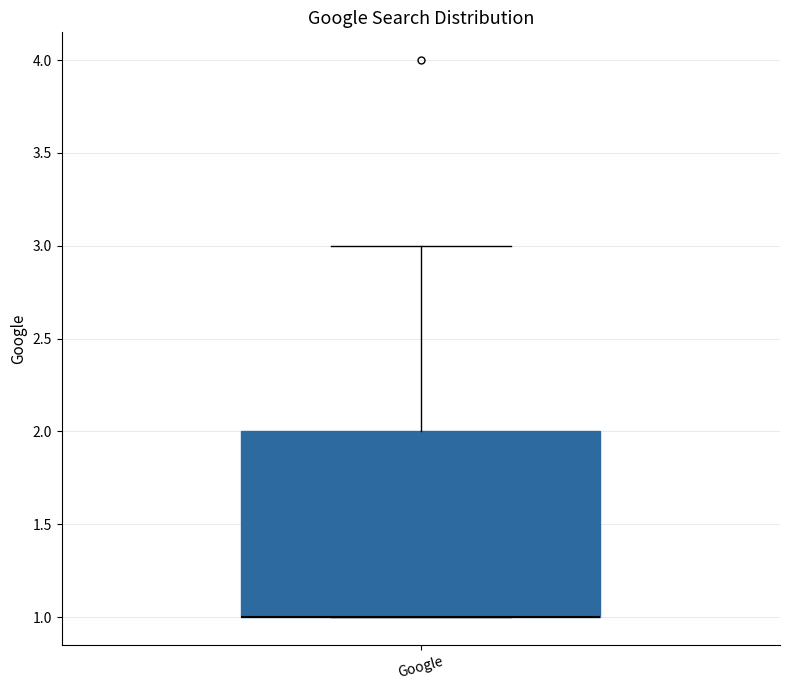

Where is the lower edge of the box for Google on the y-axis? The values are not printed on the chart, so give them approximately, as read against the axis.

1